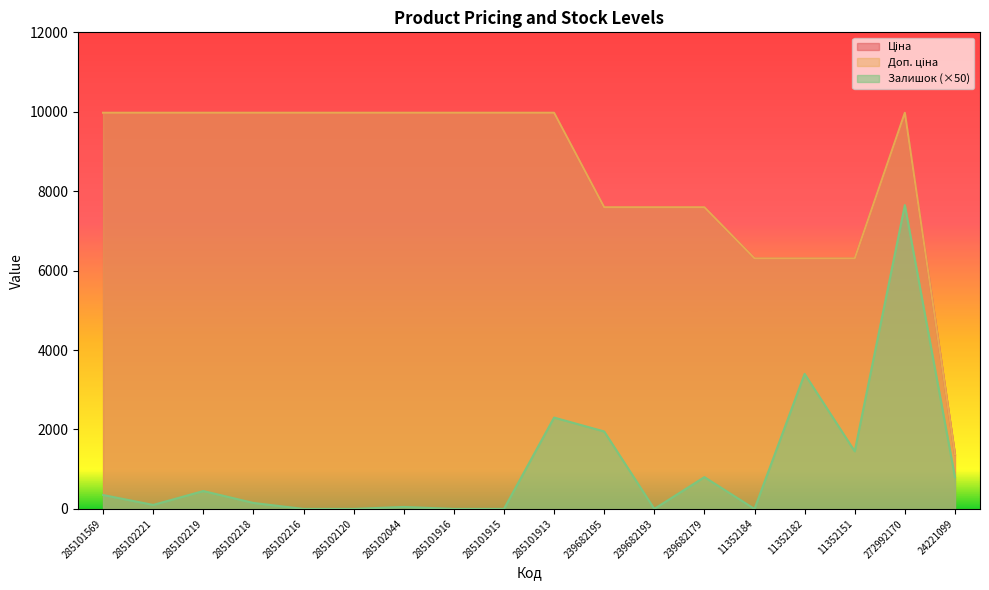

Does the chart display data point markers on the line(s)?

No